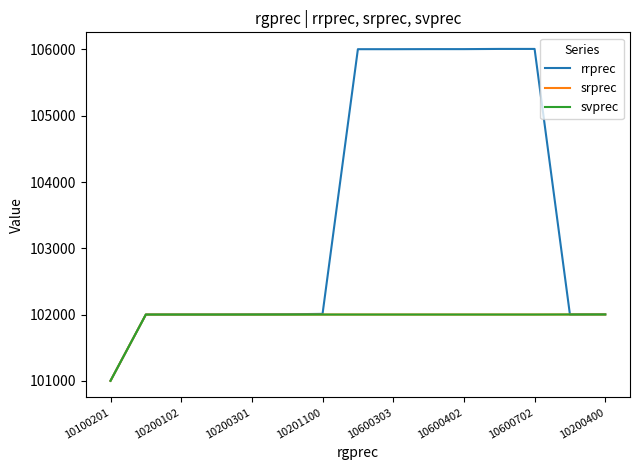

True or false: svprec and srprec intersect in this chart.

False